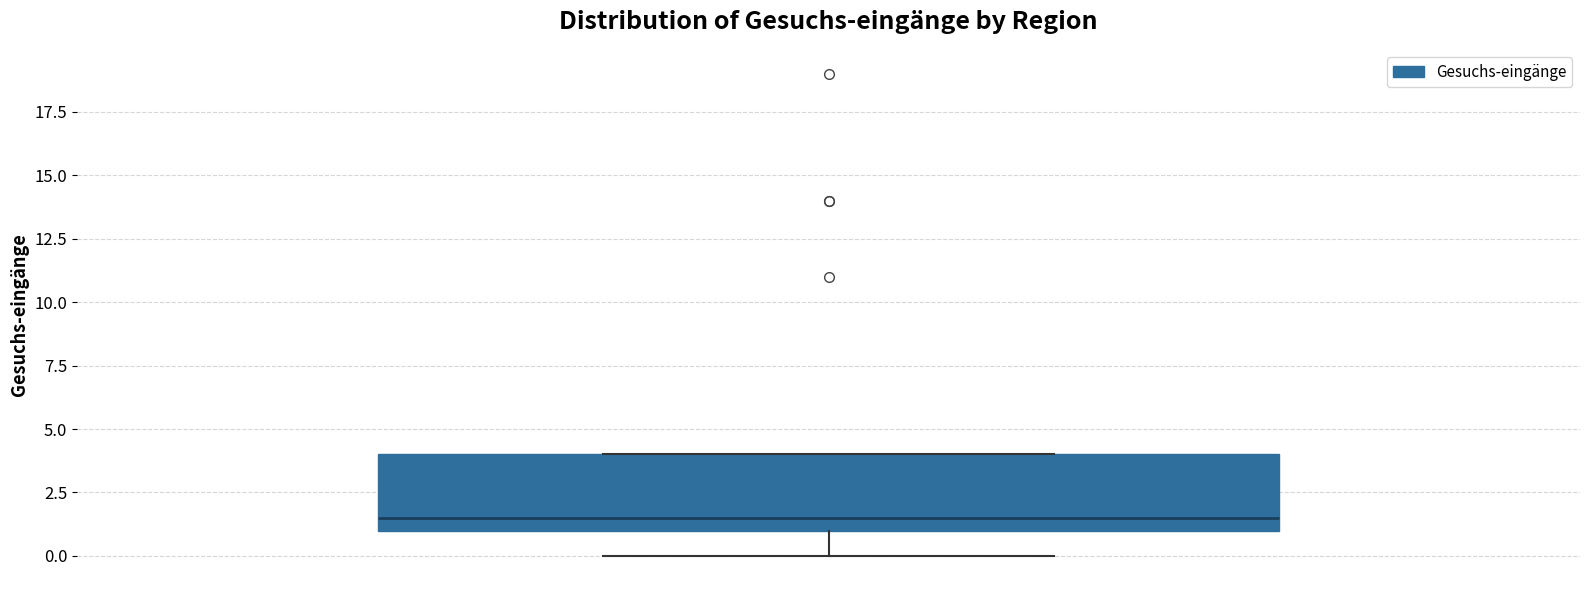

Transcribe this box plot: give where the median line is, the range the box spans, and where the two whiskers end, as read against the y-axis. The values are not printed on the chart, so give them approximately, as read against the axis.

median 1.5, box 1.0 to 4.0, whiskers 0.0 to 4.0